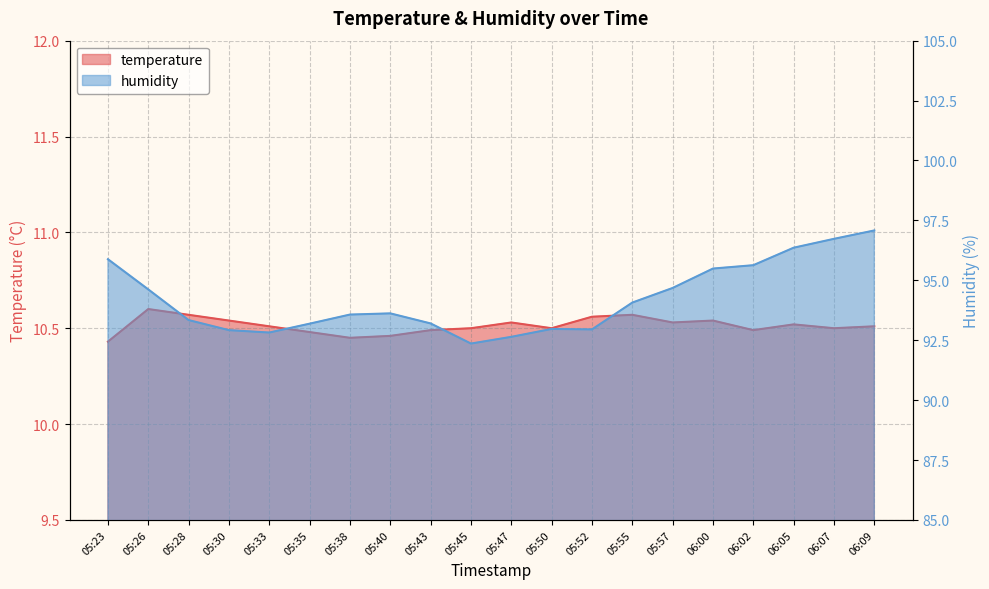

Rank the series at 06:07 from lowest to highest value.

temperature, humidity